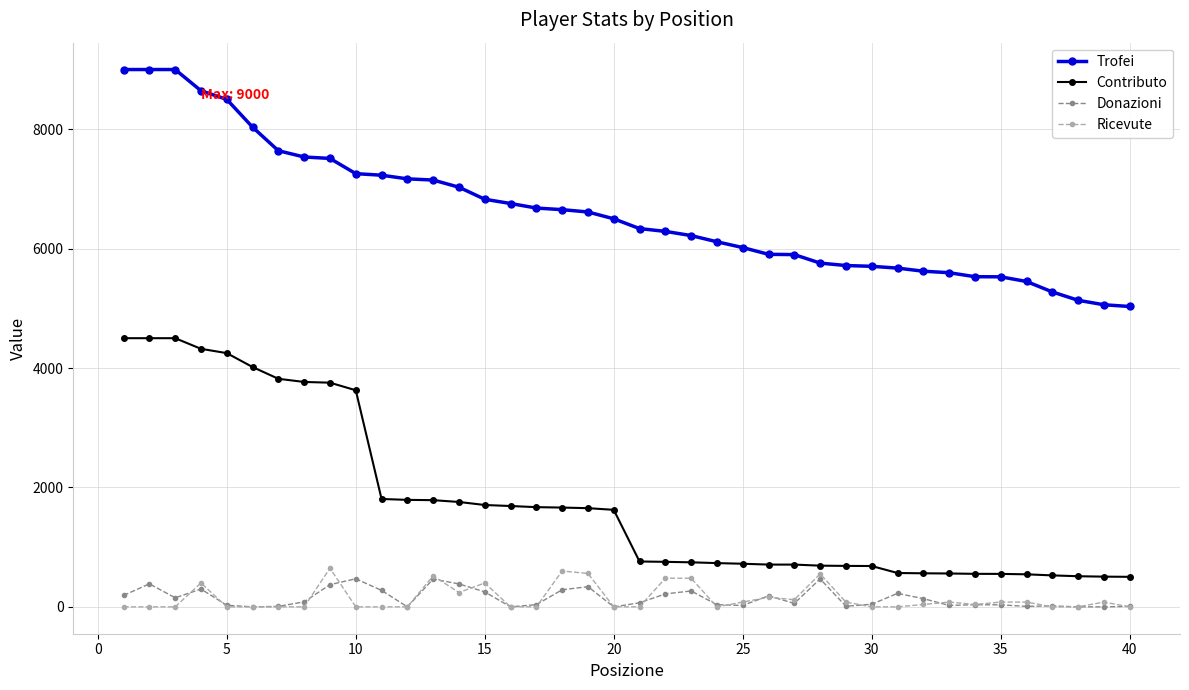

What is the greatest value displayed?

9000